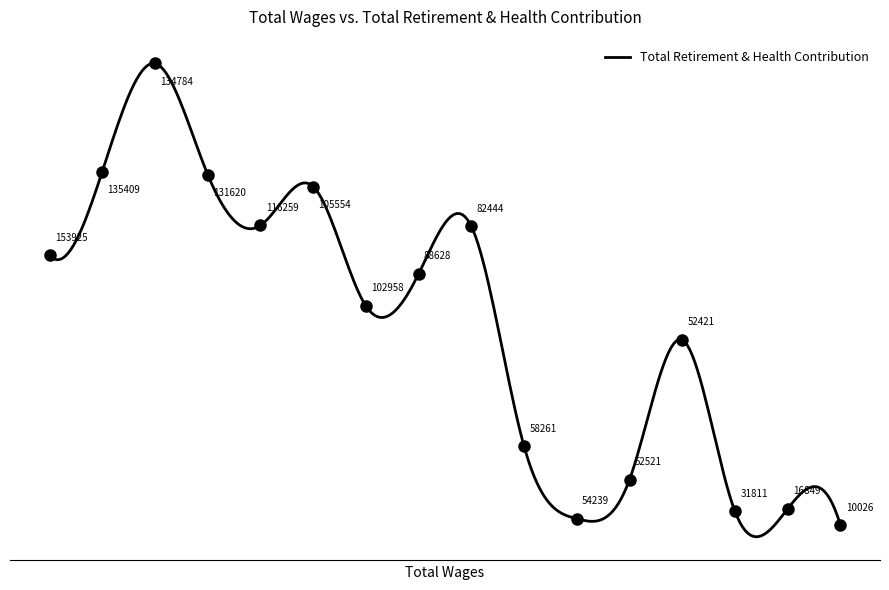

What is the label of the 8th point from the left?

88628.0